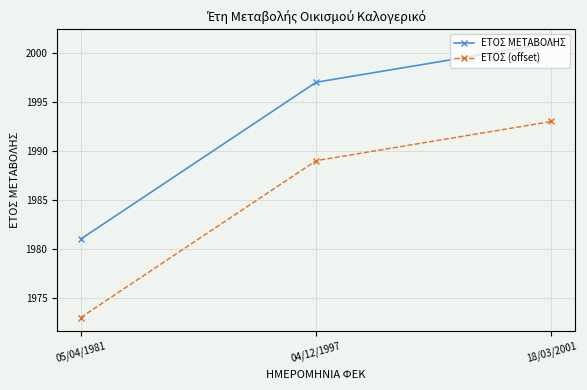

Which series has the largest total across all categories?

ΕΤΟΣ ΜΕΤΑΒΟΛΗΣ